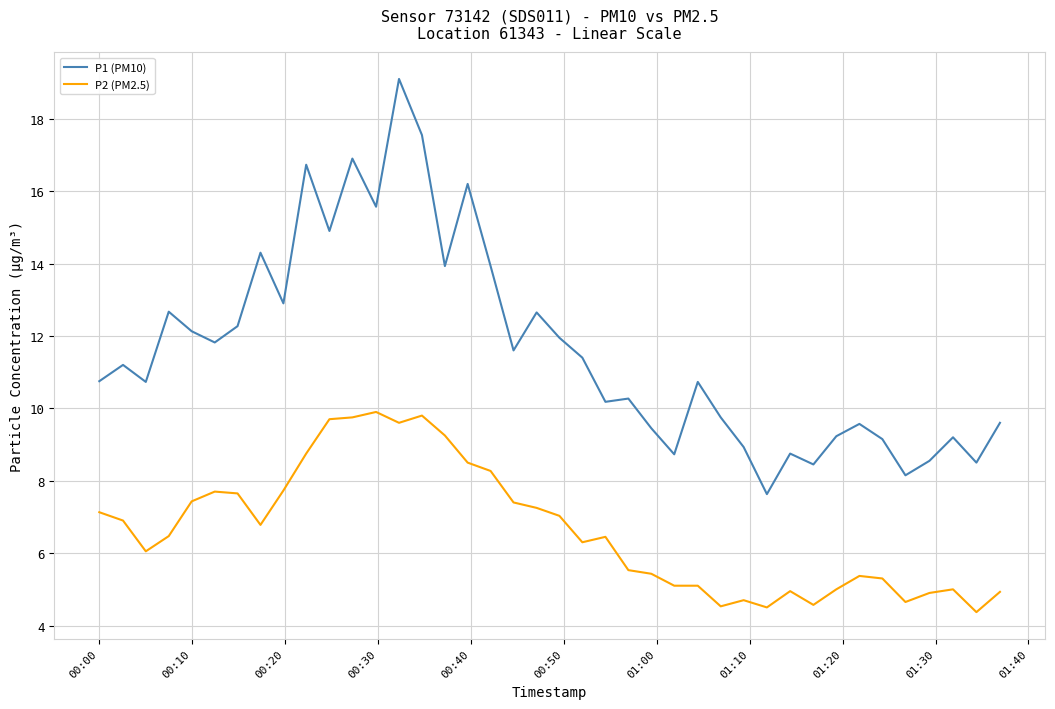

Is this an area chart (filled region under the line)?

No